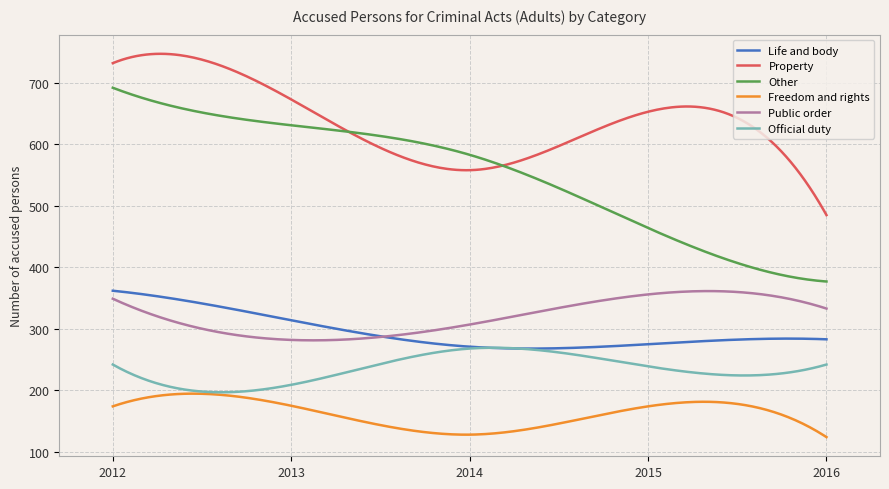

True or false: Other and Public order intersect in this chart.

False